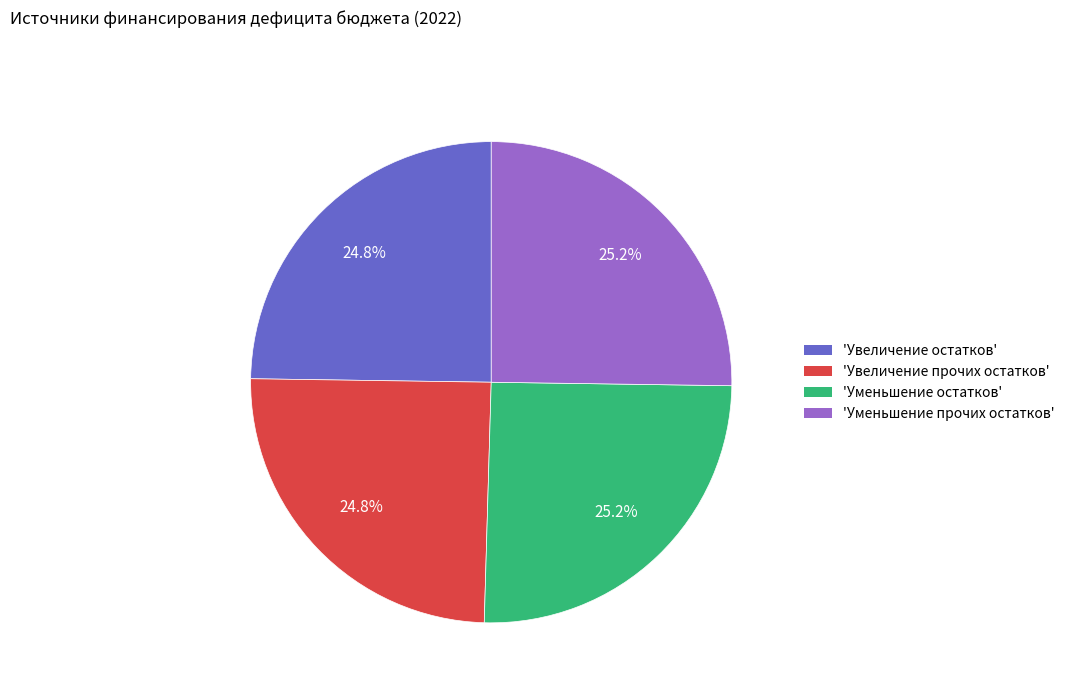

Count the number of slices in the pie.

4